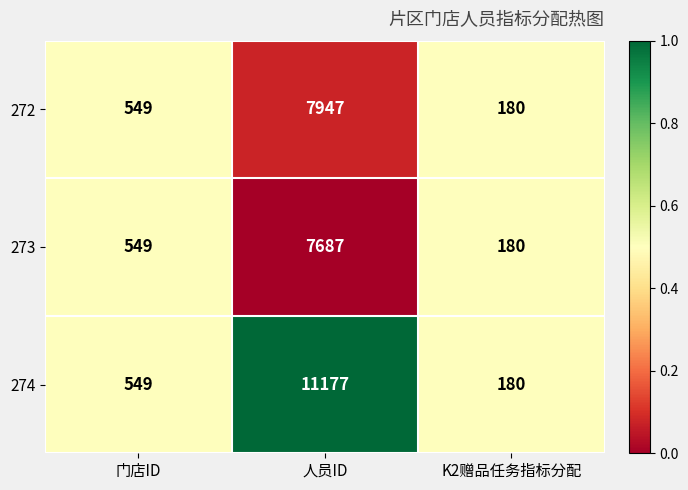

Read the 272 value at 门店ID.

549